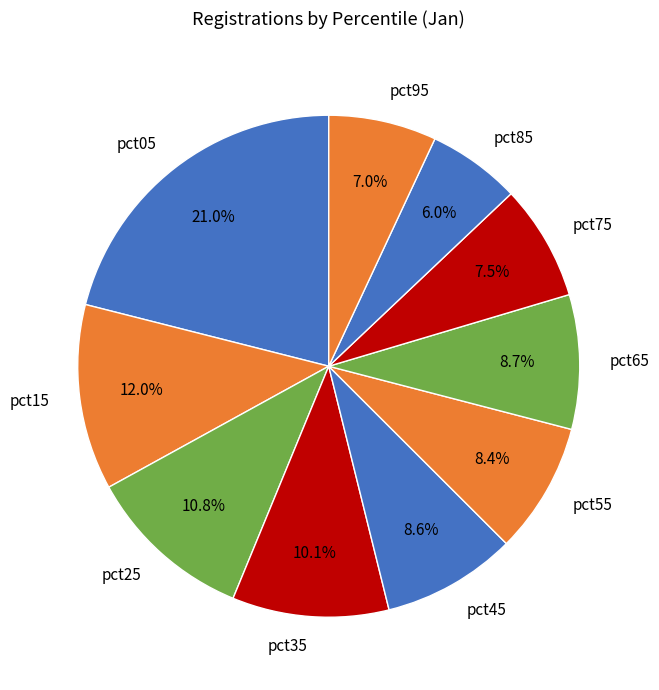

Is the sum of pct15 and pct25 greater than half?

No